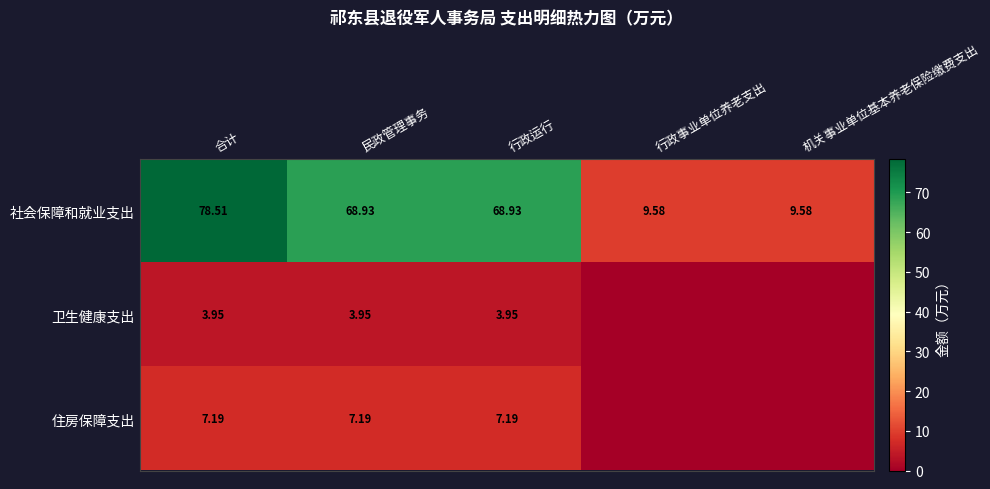

At how many categories does at least one series exceed 14?

3